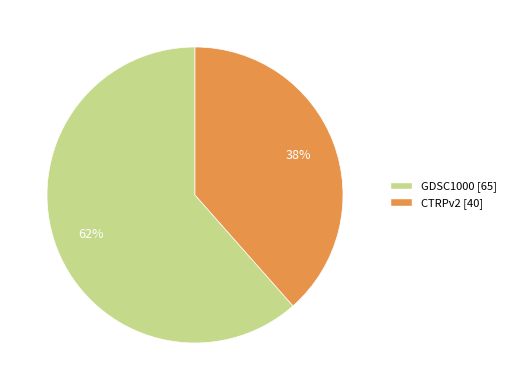

What is the ratio of the value at CTRPv2 to the value at GDSC1000?

0.6